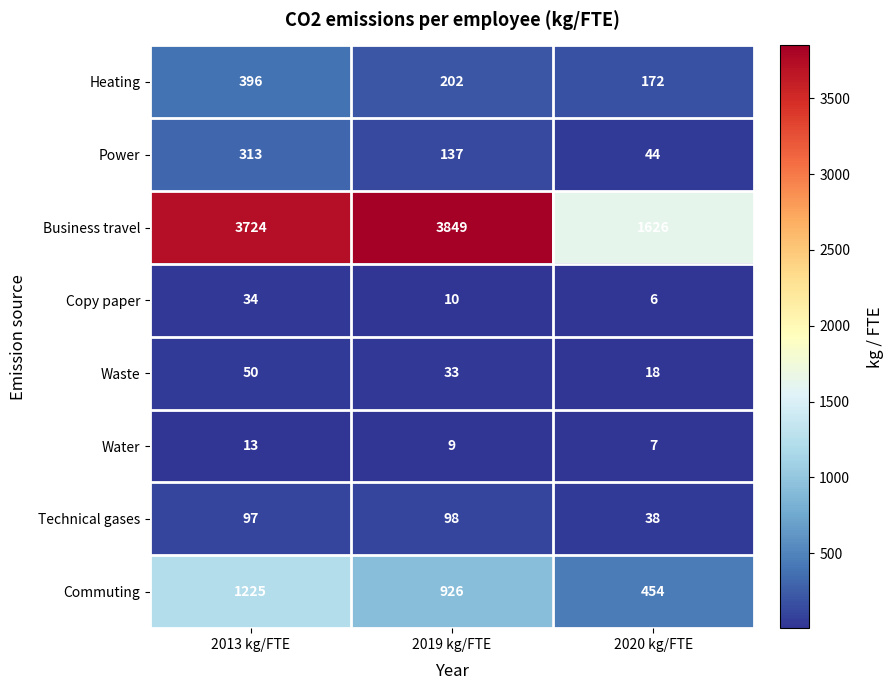

Reading right to left, extract all data points from this chart.

Heating: 2020 kg/FTE=172	2019 kg/FTE=202	2013 kg/FTE=396
Power: 2020 kg/FTE=44	2019 kg/FTE=137	2013 kg/FTE=313
Business travel: 2020 kg/FTE=1626	2019 kg/FTE=3849	2013 kg/FTE=3724
Copy paper: 2020 kg/FTE=6	2019 kg/FTE=10	2013 kg/FTE=34
Waste: 2020 kg/FTE=18	2019 kg/FTE=33	2013 kg/FTE=50
Water: 2020 kg/FTE=7	2019 kg/FTE=9	2013 kg/FTE=13
Technical gases: 2020 kg/FTE=38	2019 kg/FTE=98	2013 kg/FTE=97
Commuting: 2020 kg/FTE=454	2019 kg/FTE=926	2013 kg/FTE=1225